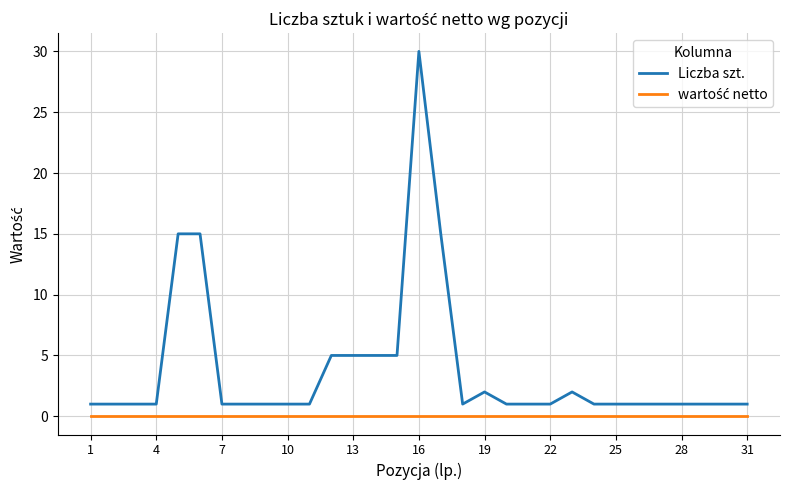

What is the maximum value shown in the chart?

30